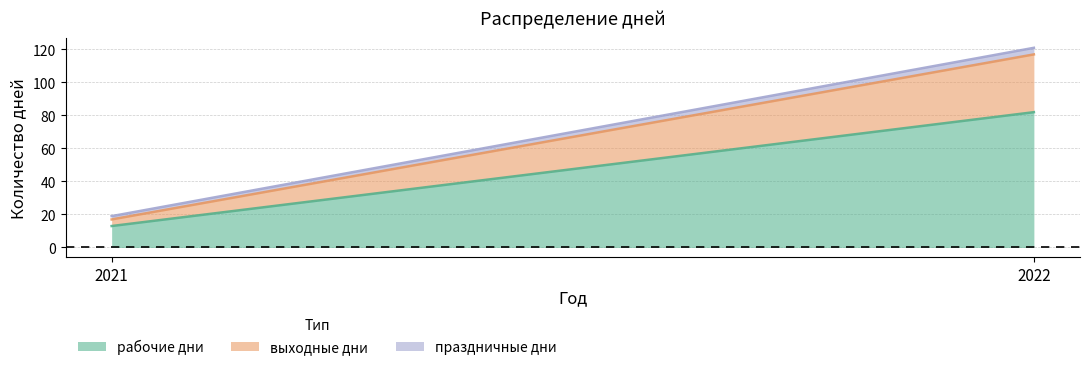

Which series has the largest range (max minus min)?

рабочие дни